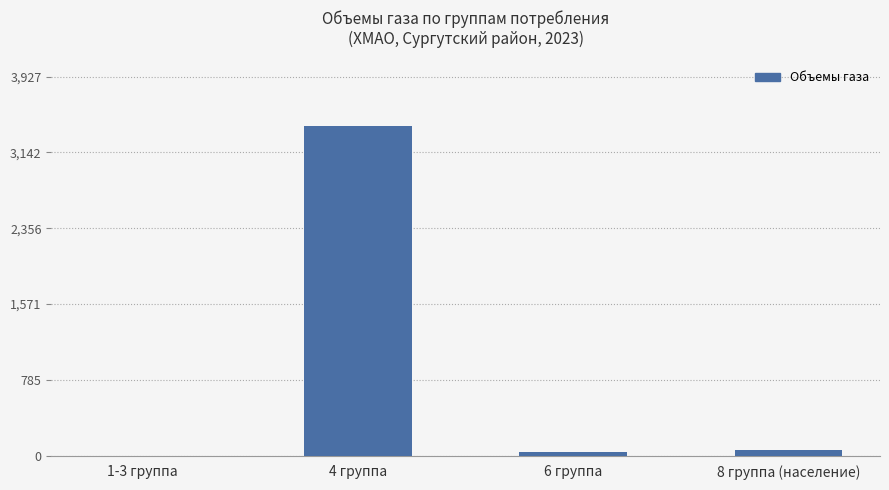

What value does the data have at 6 группа?

39.7